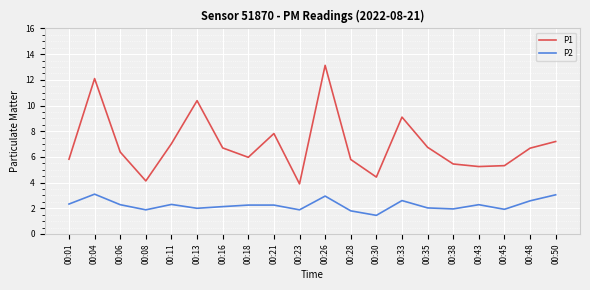

List the series in order of their peak value, highest first.

P1, P2